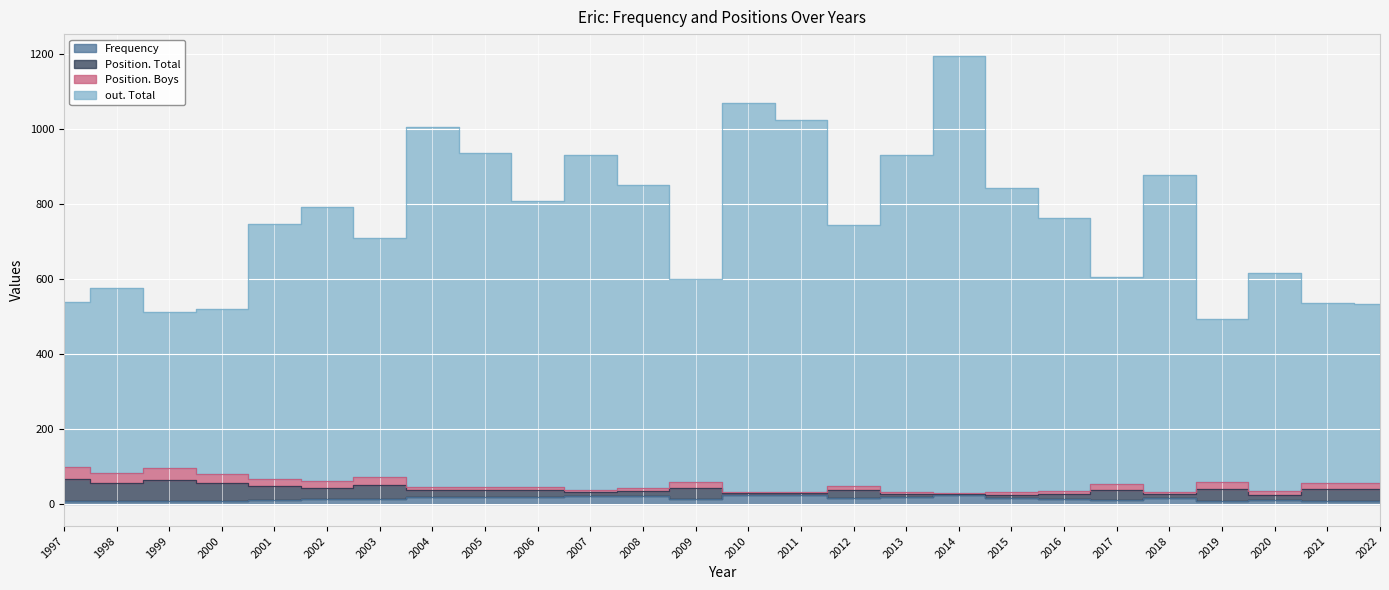

What is the difference between the second highest and minimum values in the out. Total series?

577